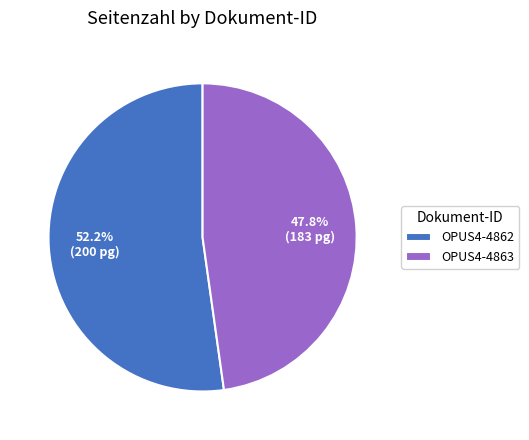

To the nearest percent, what portion does OPUS4-4863 represent?

48%